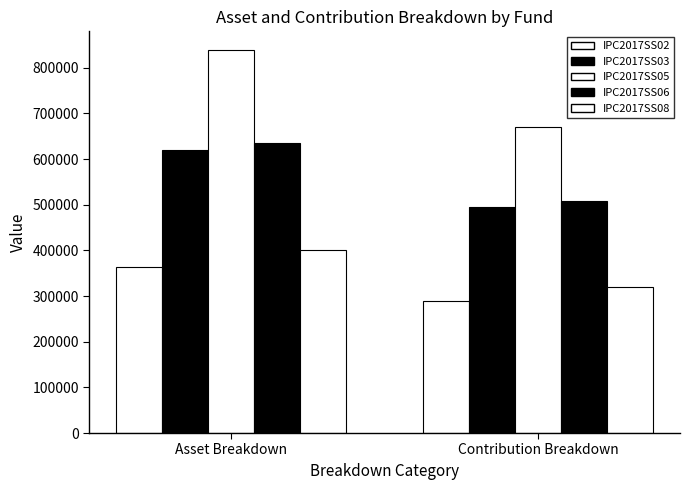

What is the difference between the maximum and minimum values in the IPC2017SS05 series?

167566.2